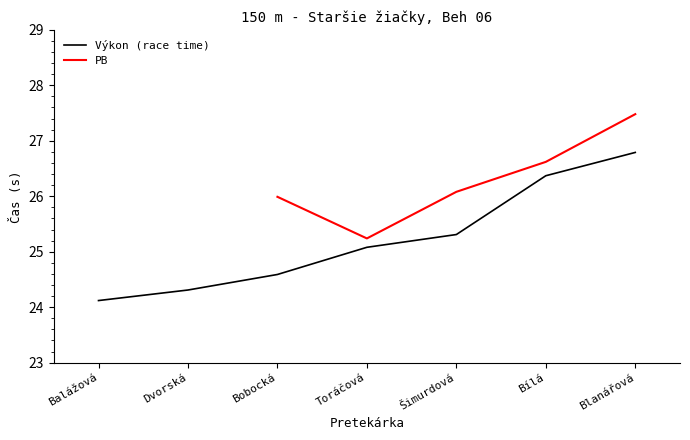

Which series has the largest range (max minus min)?

Výkon (race time)